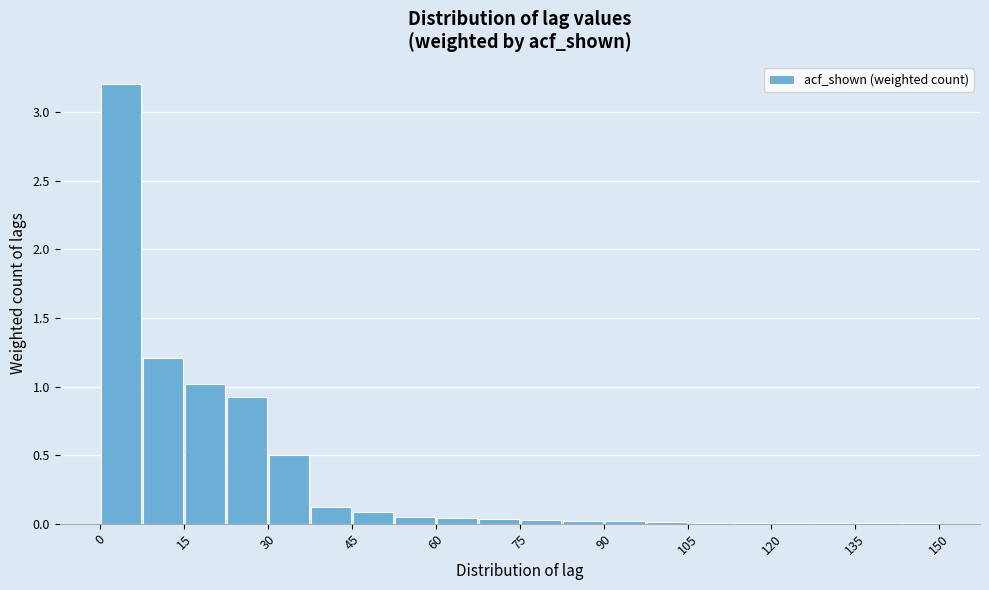

Read against the x-axis, roughly where is the centre of the tallest bar?

4